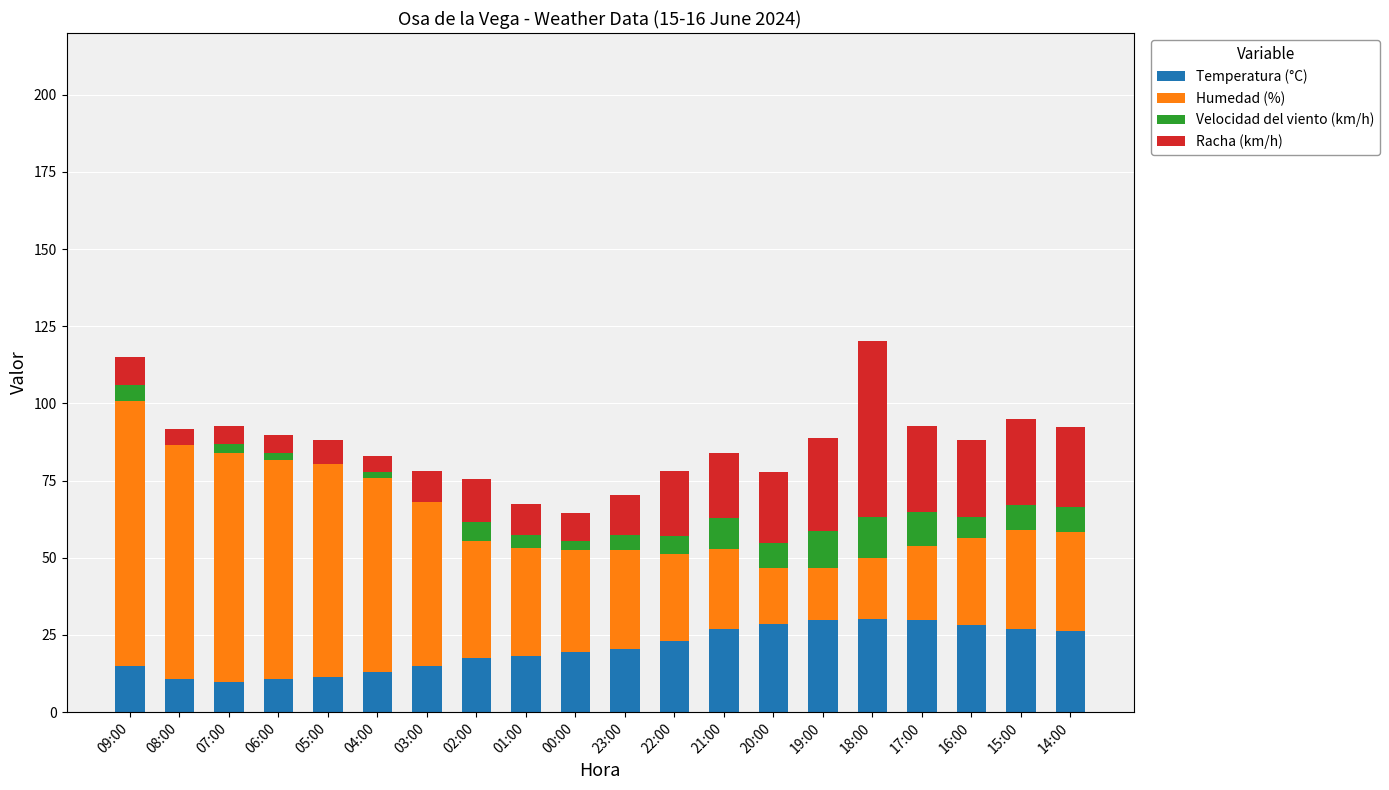

What is the maximum value for Temperatura (°C)?

30.1